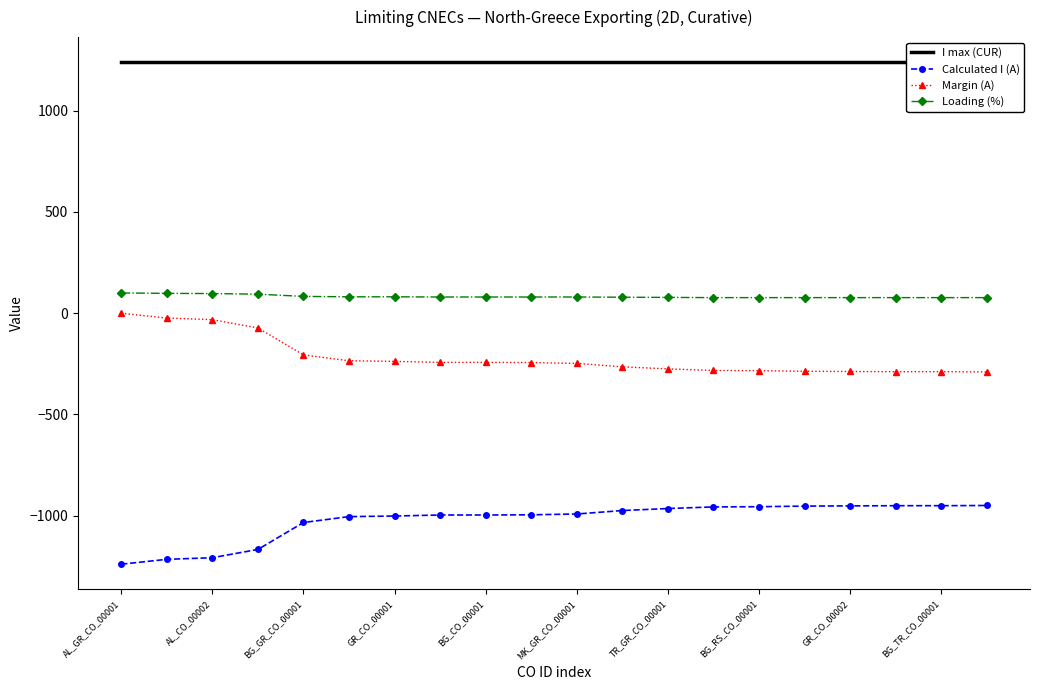

Where is Calculated I (A) nearest to the value -1095?

BG_GR_CO_00001